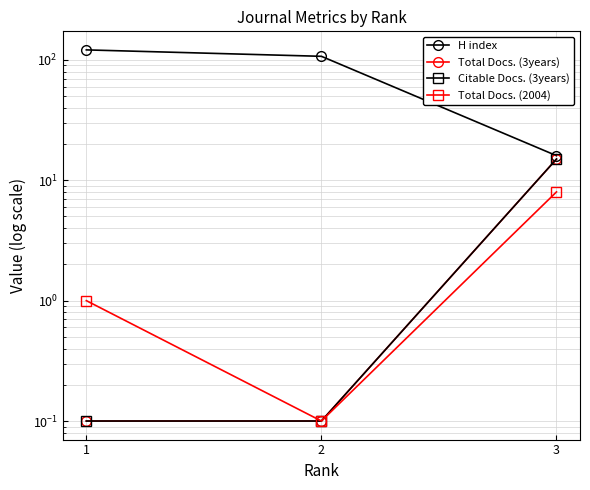

Which series has the largest total across all categories?

H index